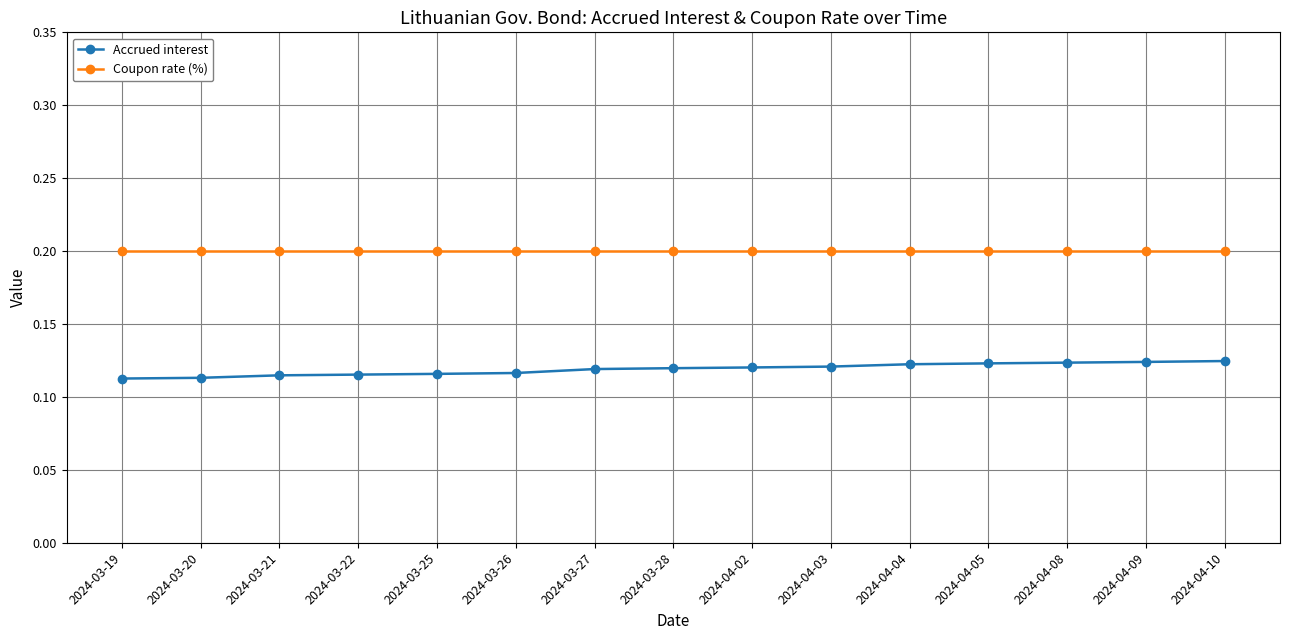

List the series in order of their peak value, highest first.

Coupon rate (%), Accrued interest